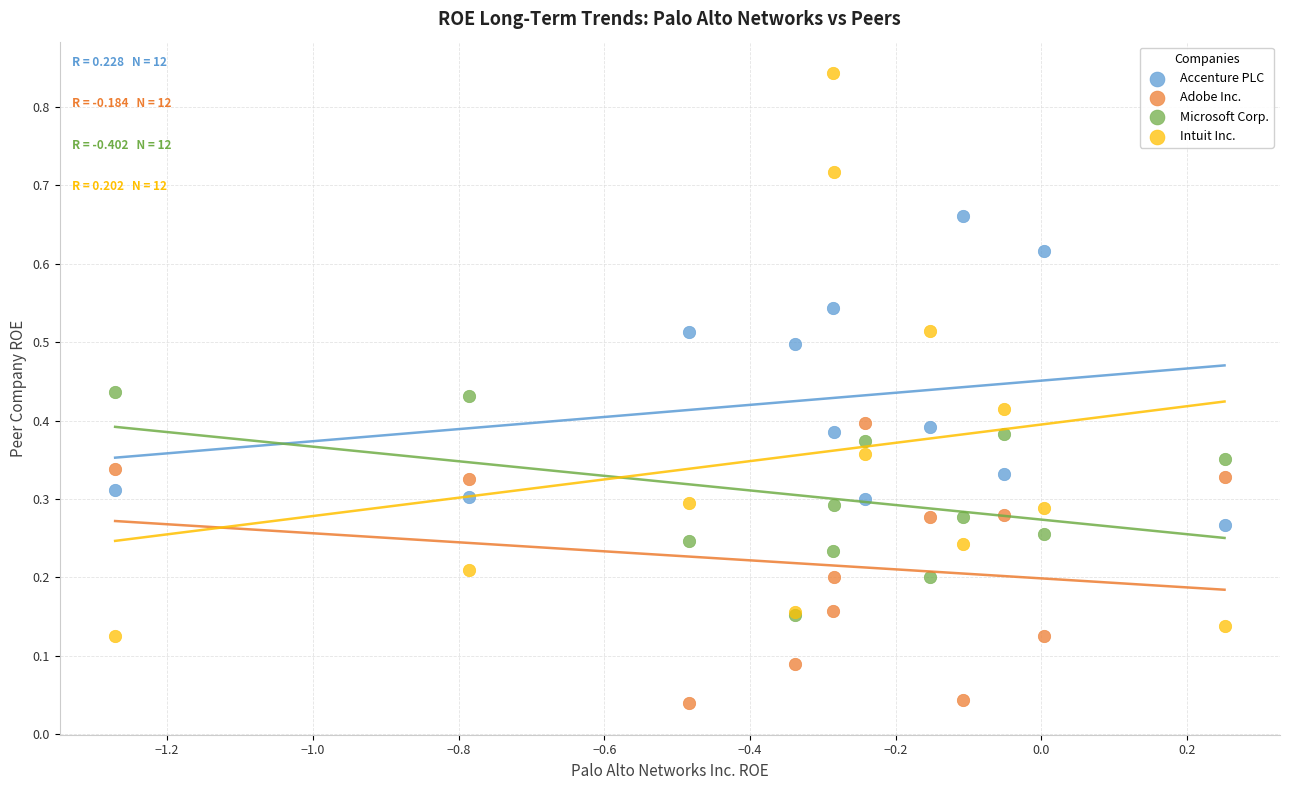

What are all the series names shown in the legend?

Accenture PLC, Adobe Inc., Microsoft Corp., Intuit Inc.